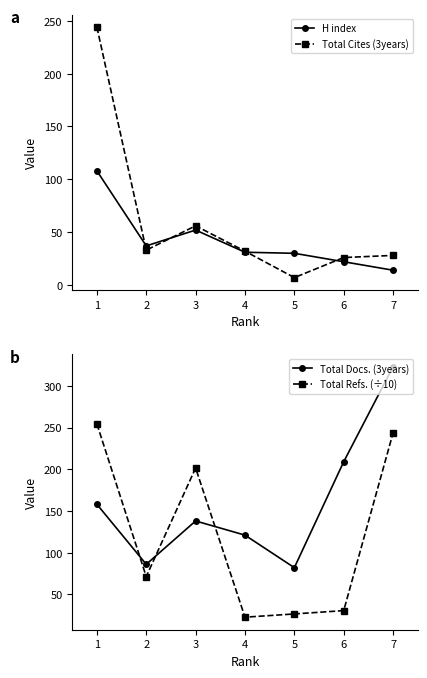

What are all the series names shown in the legend?

H index, Total Cites (3years), Total Docs. (3years), Total Refs. (÷10)